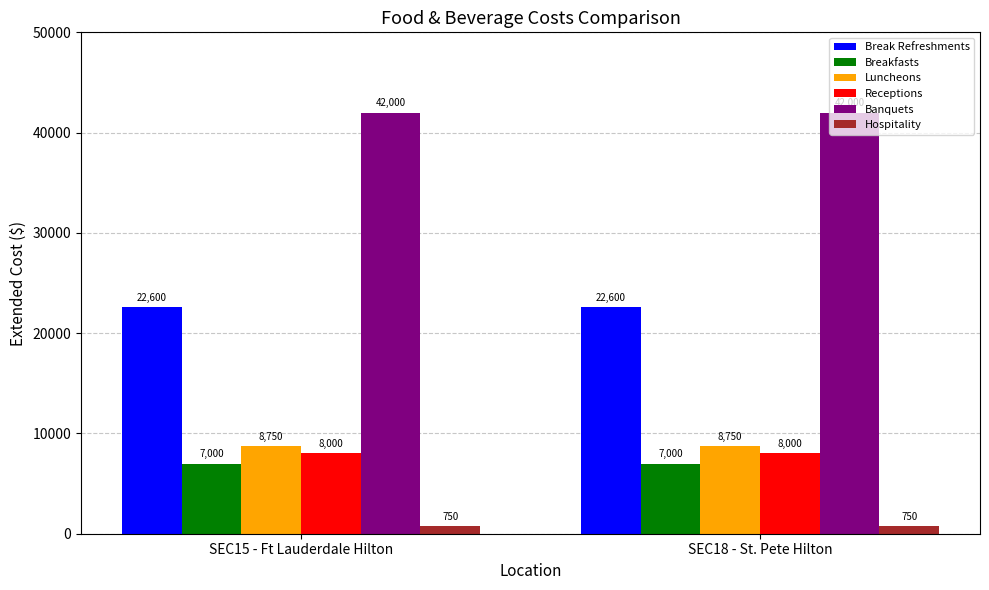

Read the Receptions value at SEC18 - St. Pete Hilton.

8000